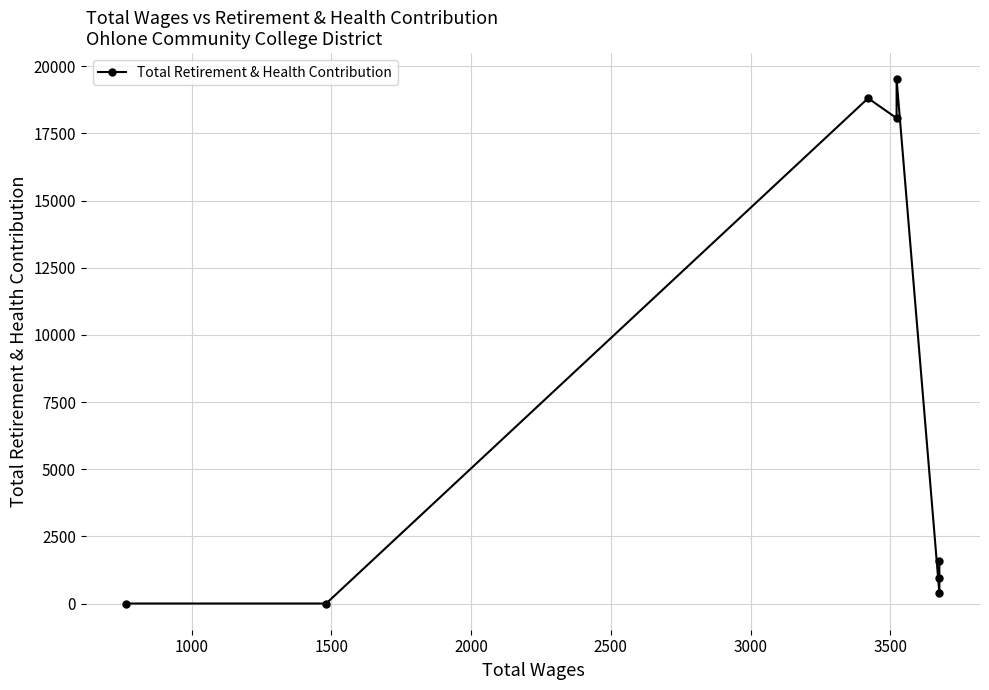

How many interior local peaks (higher than both neighbors) does the data have?

2